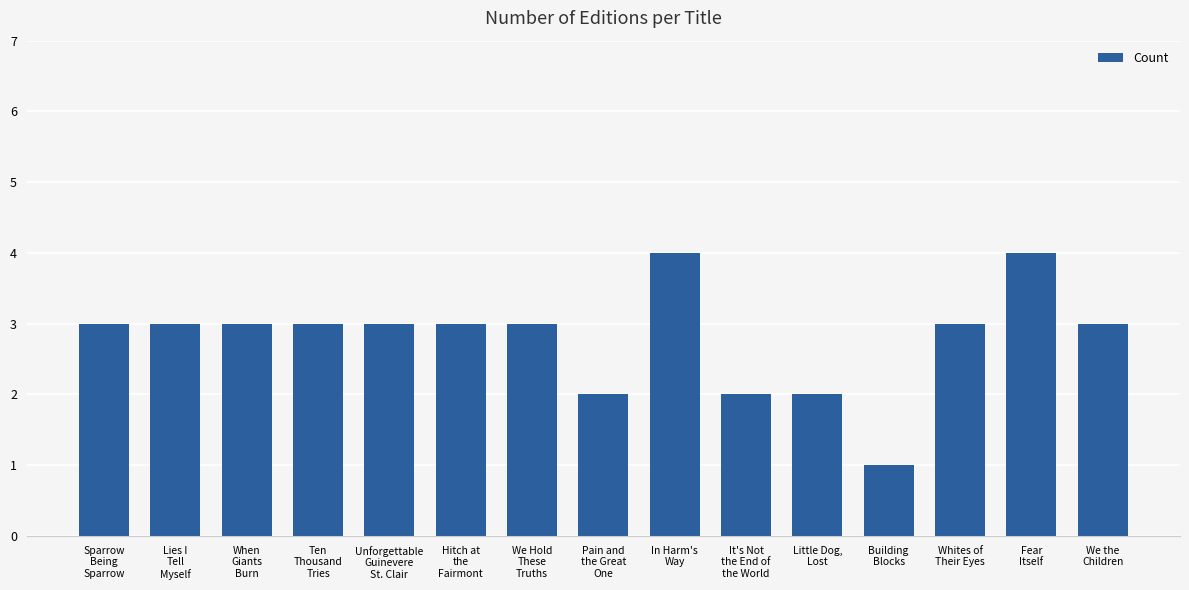

What is the value of the 11th bar from the left?

2